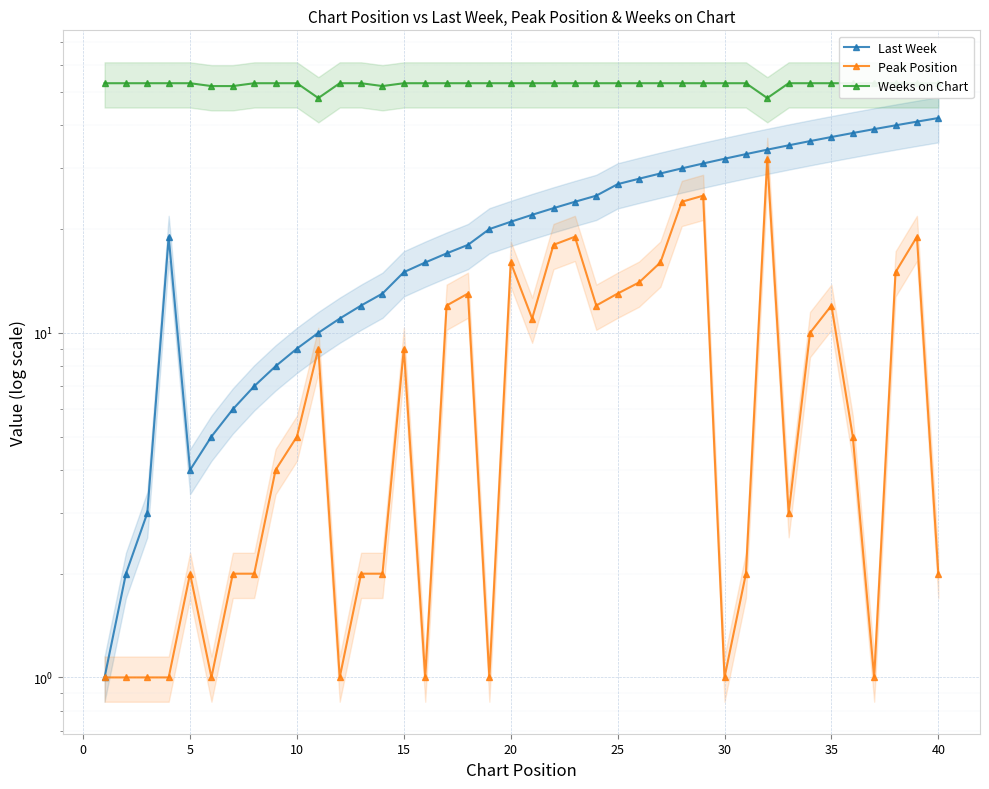

Which series has the widest spread of values?

Last Week